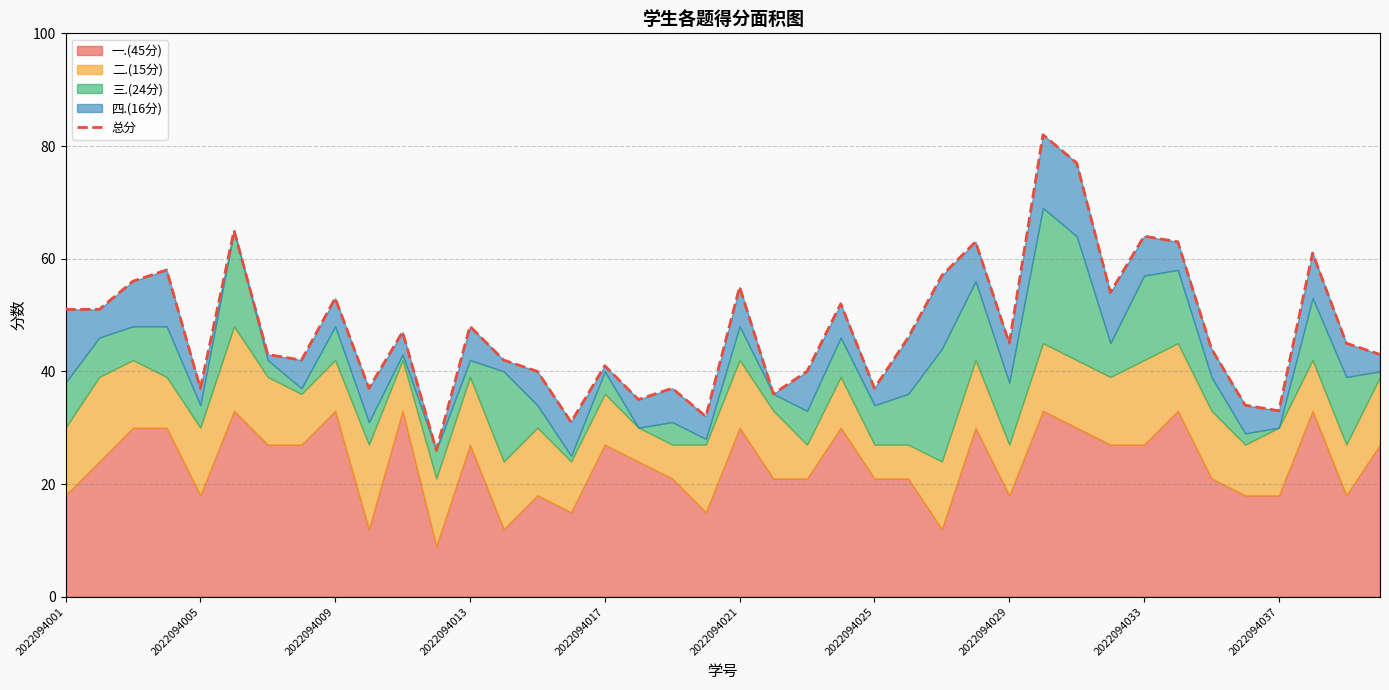

Is it true that the value at 2022094025 is 75?

False